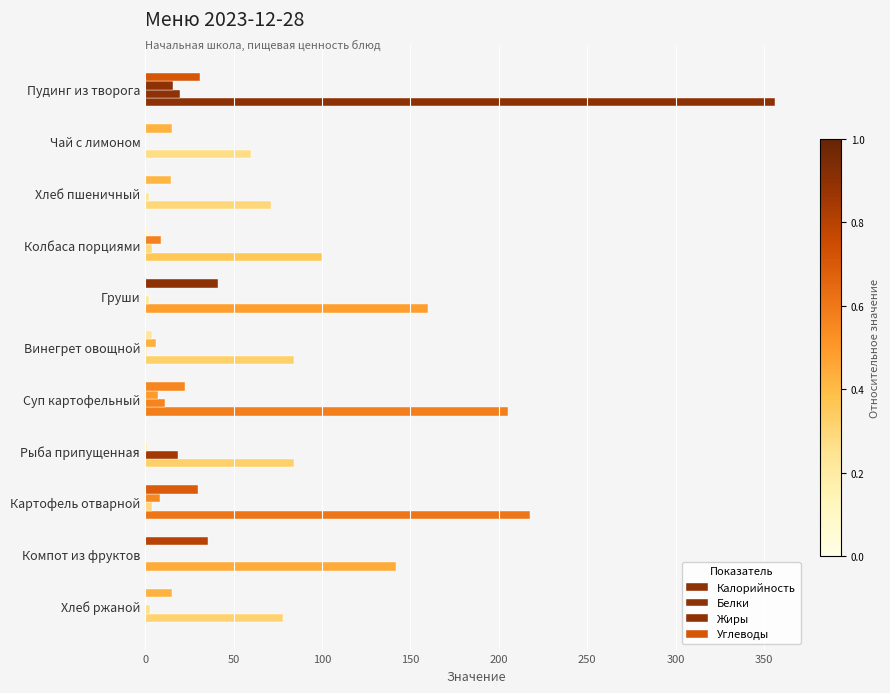

How many data points does each series have?

11